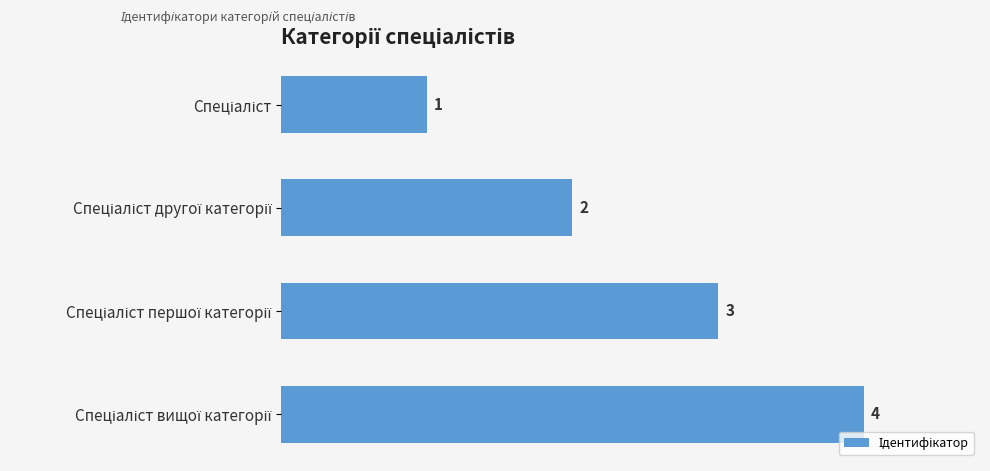

Count the values in the range 2 to 4.

3